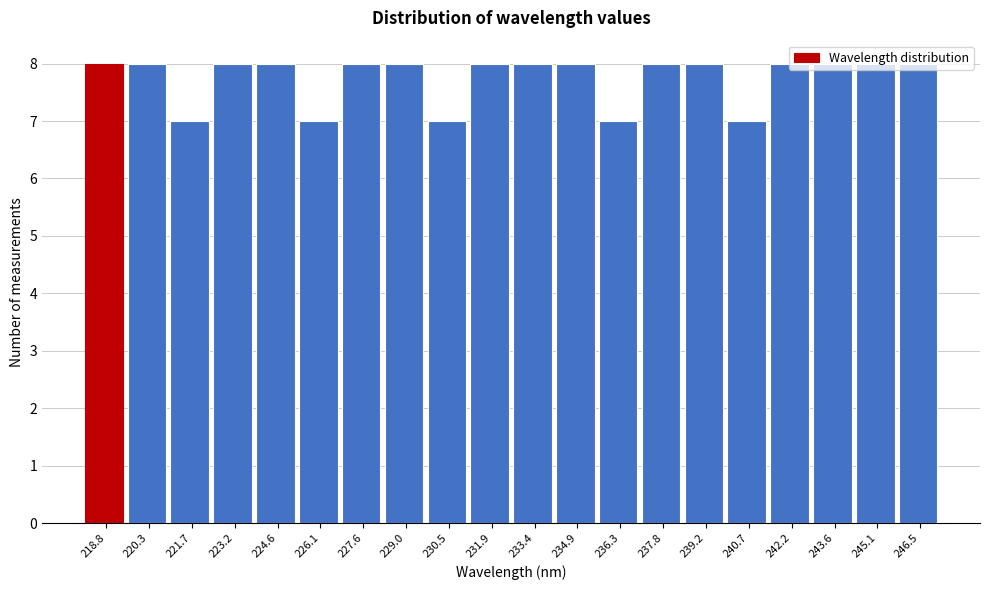

What is the height of the bar covering 222.4 to 224.0 on the x-axis? Neither the bar edges nor the heights are printed on the chart, so give them approximately, as read against the axes.

8